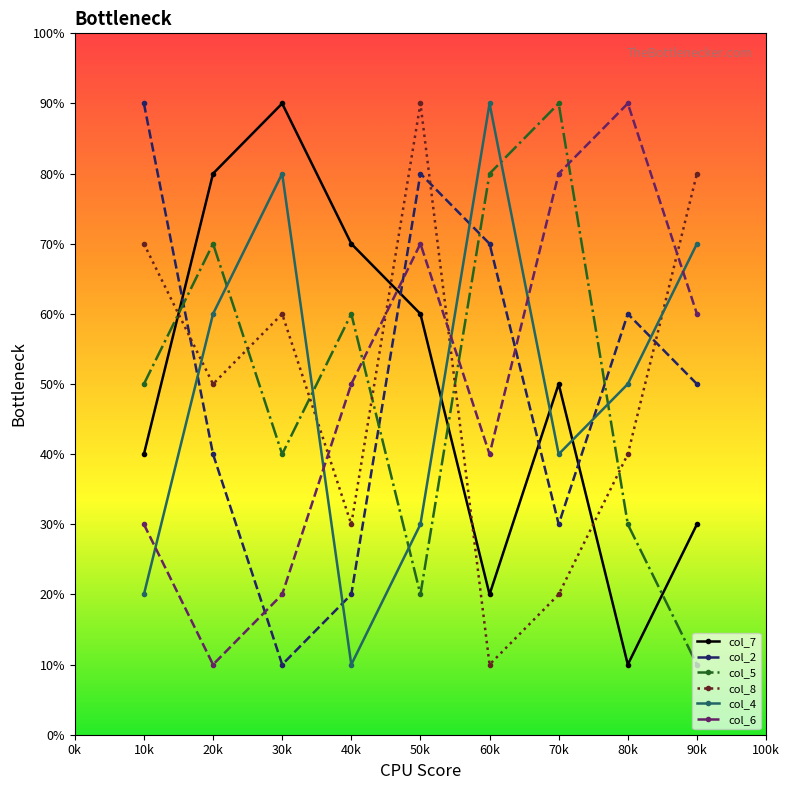

Is this an area chart (filled region under the line)?

No